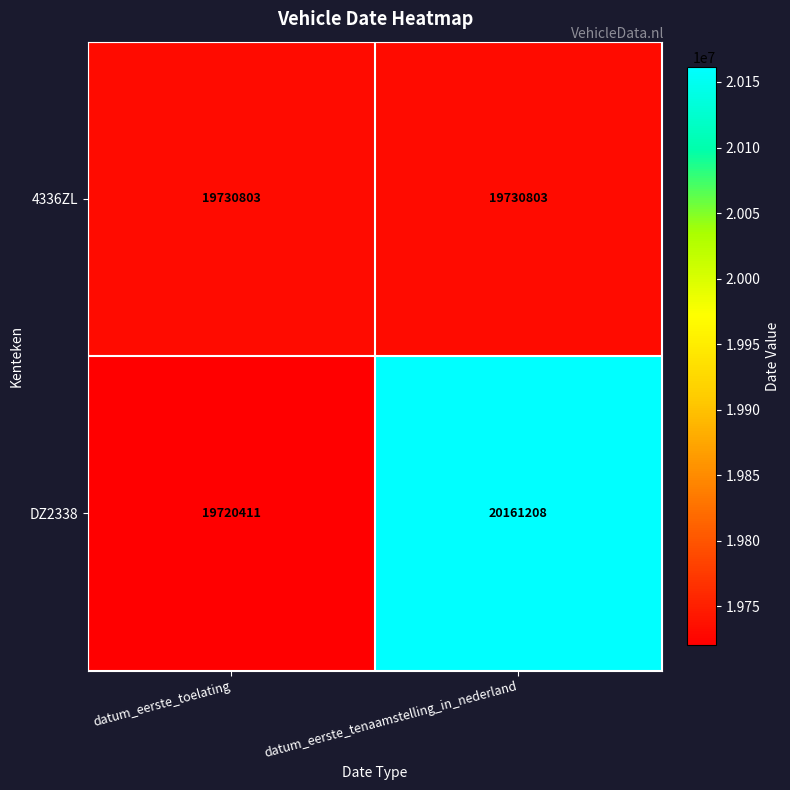

True or false: DZ2338 has a value of 32604340 at datum_eerste_toelating.

False